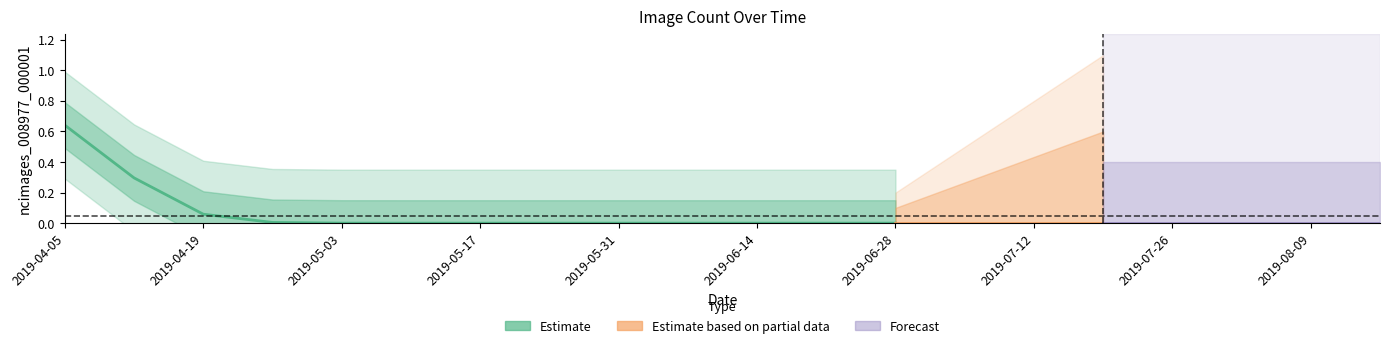

True or false: the data shows 0 at 2019-04-12.

False